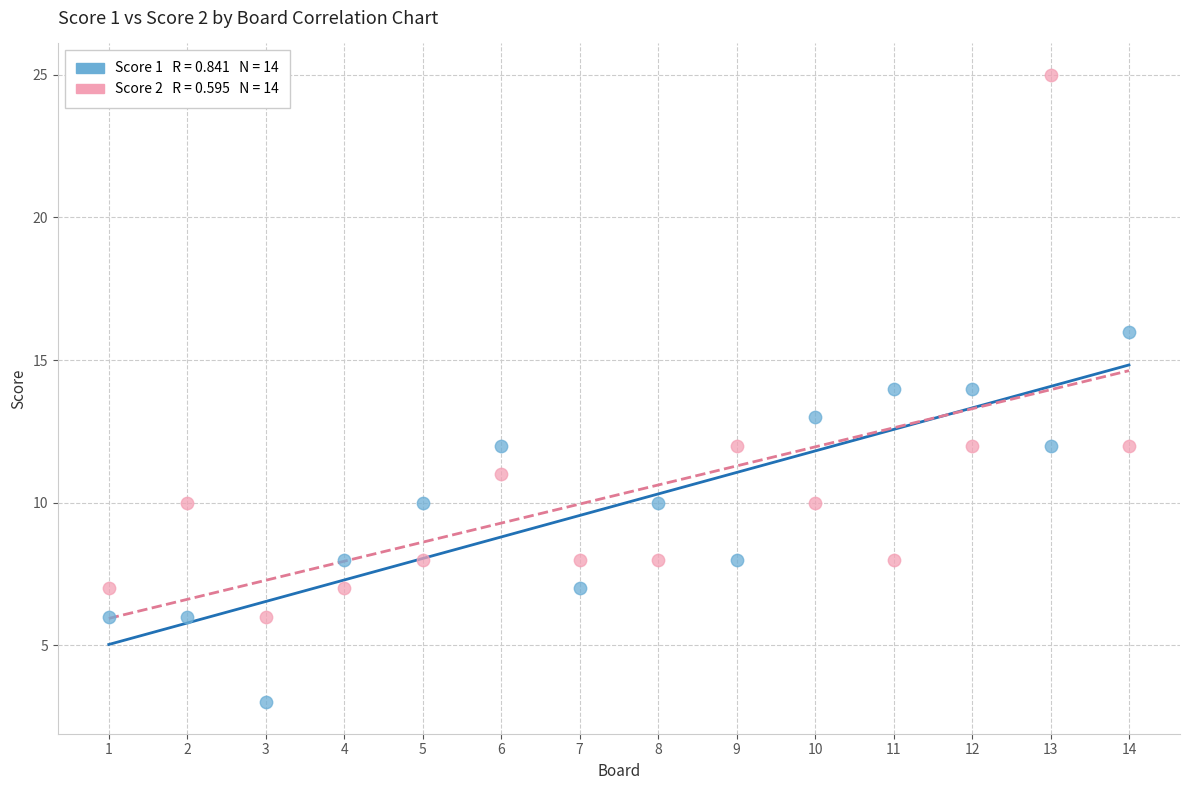

Across all data points, what is the range of Y values (max minus min)?

22